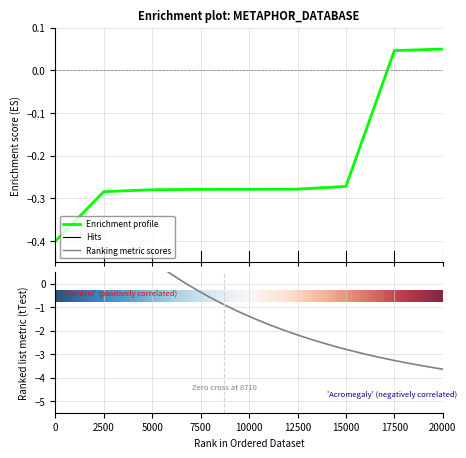

Is it true that the value at 15000 is -0.3?

True